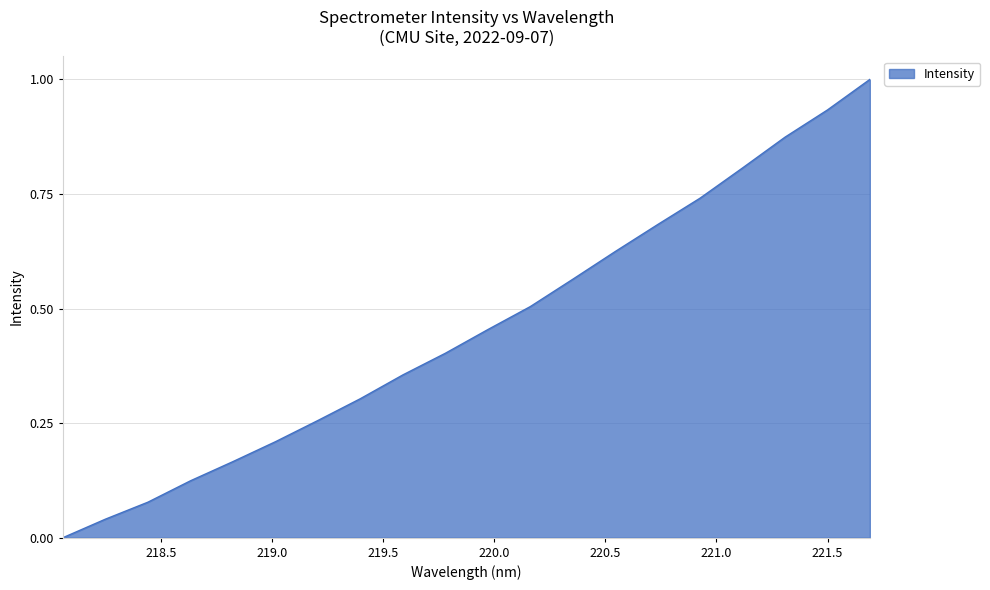

What is the difference between the maximum and minimum values?

1.0